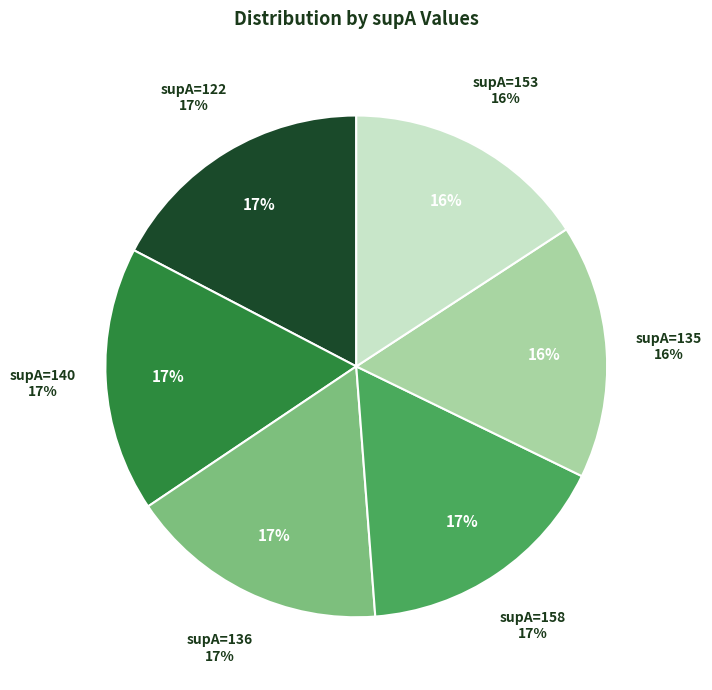

What is the largest slice in the pie chart?

122